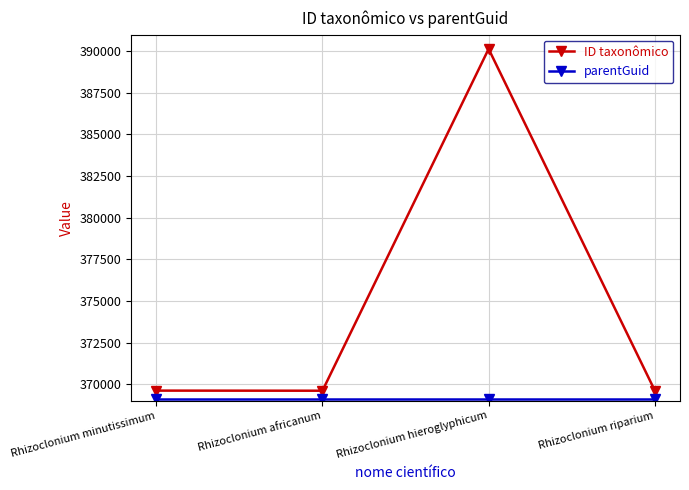

Which series has the largest range (max minus min)?

ID taxonômico